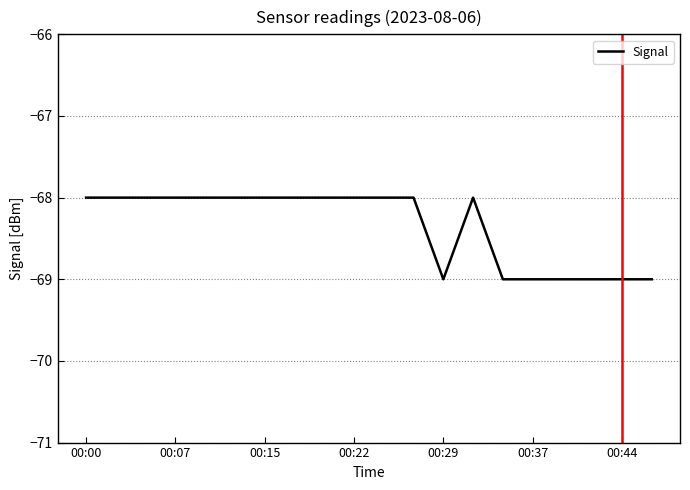

Reading left to right, list all the values displayed in this chart.

-68	-68	-68	-68	-68	-68	-68	-68	-68	-68	-68	-68	-69	-68	-69	-69	-69	-69	-69	-69